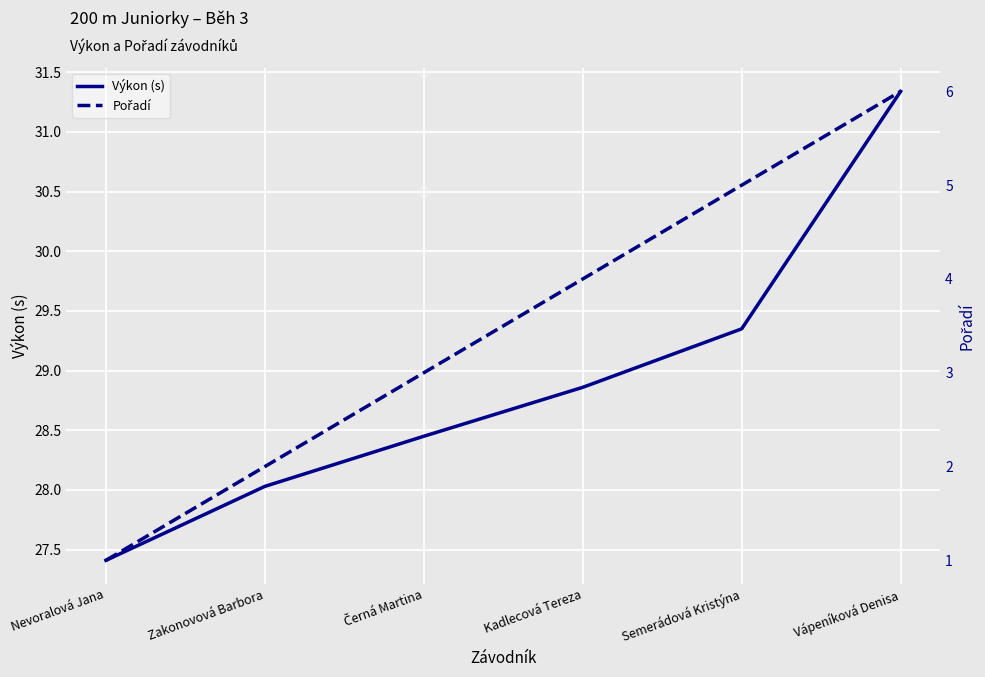

Which label corresponds to the largest value in the chart?

Vápeníková Denisa